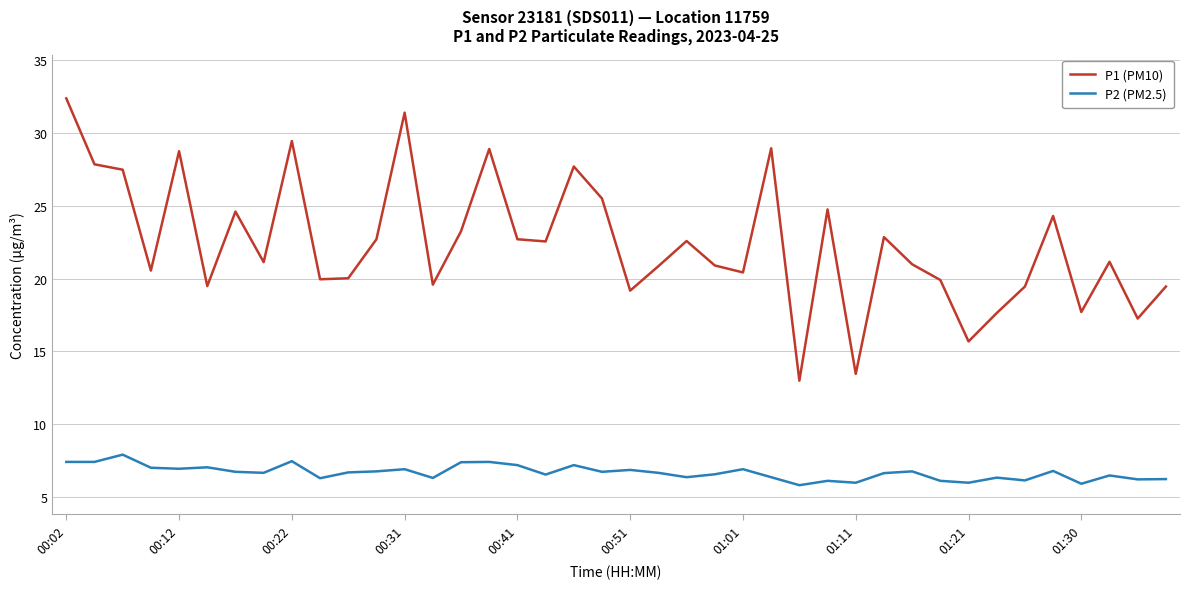

What is the lowest value of the P2 (PM2.5) series?

5.8